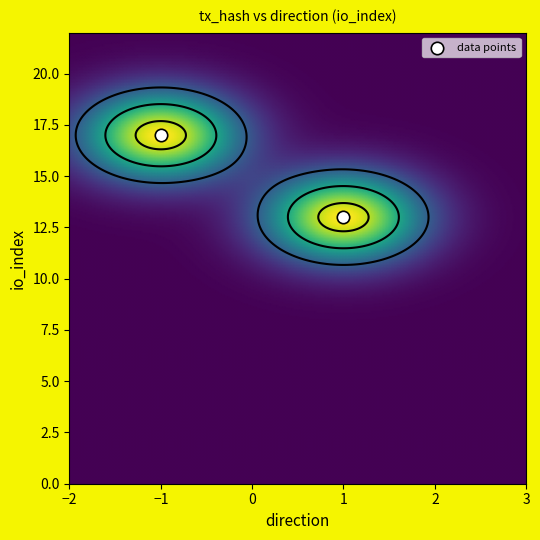

Rank the categories by 8edfe273d07886fd689e9d731a6dce10eca3cfd value from highest to lowest.

1, -1